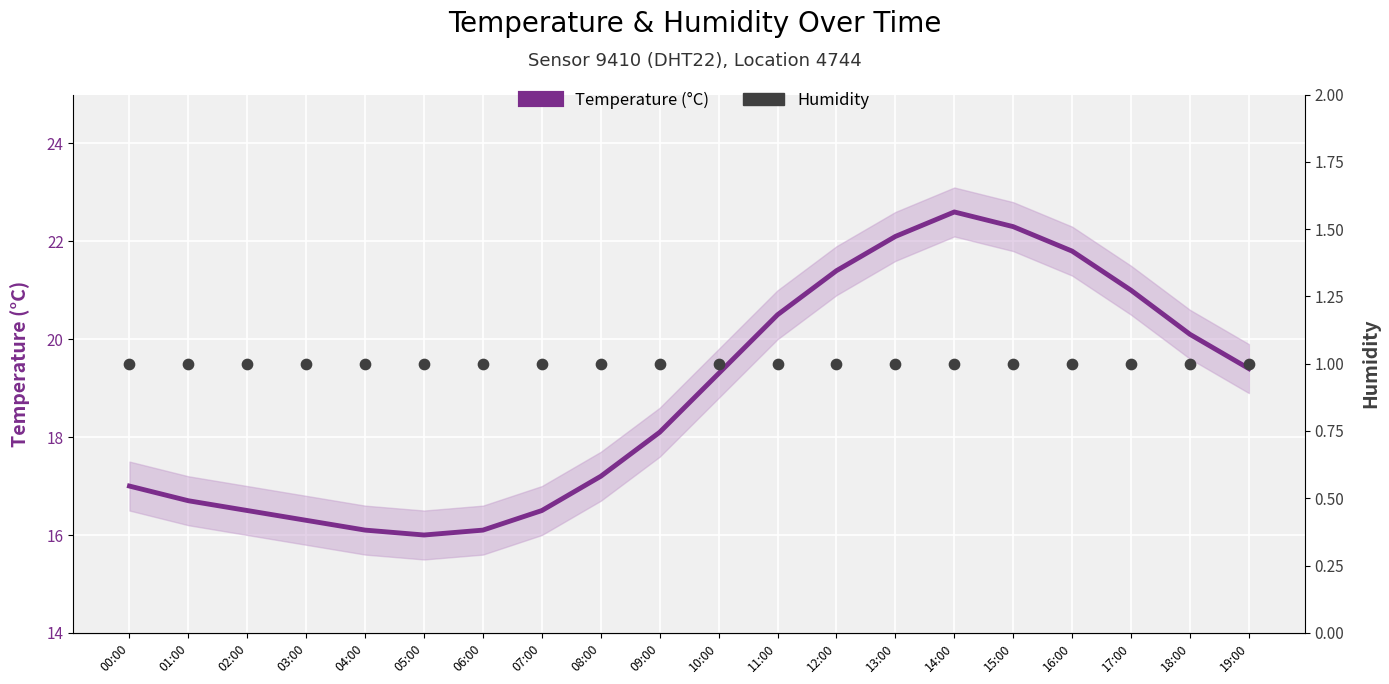

Is the value of Humidity at 04:00 greater than the value of Temperature (°C) at 02:00?

No